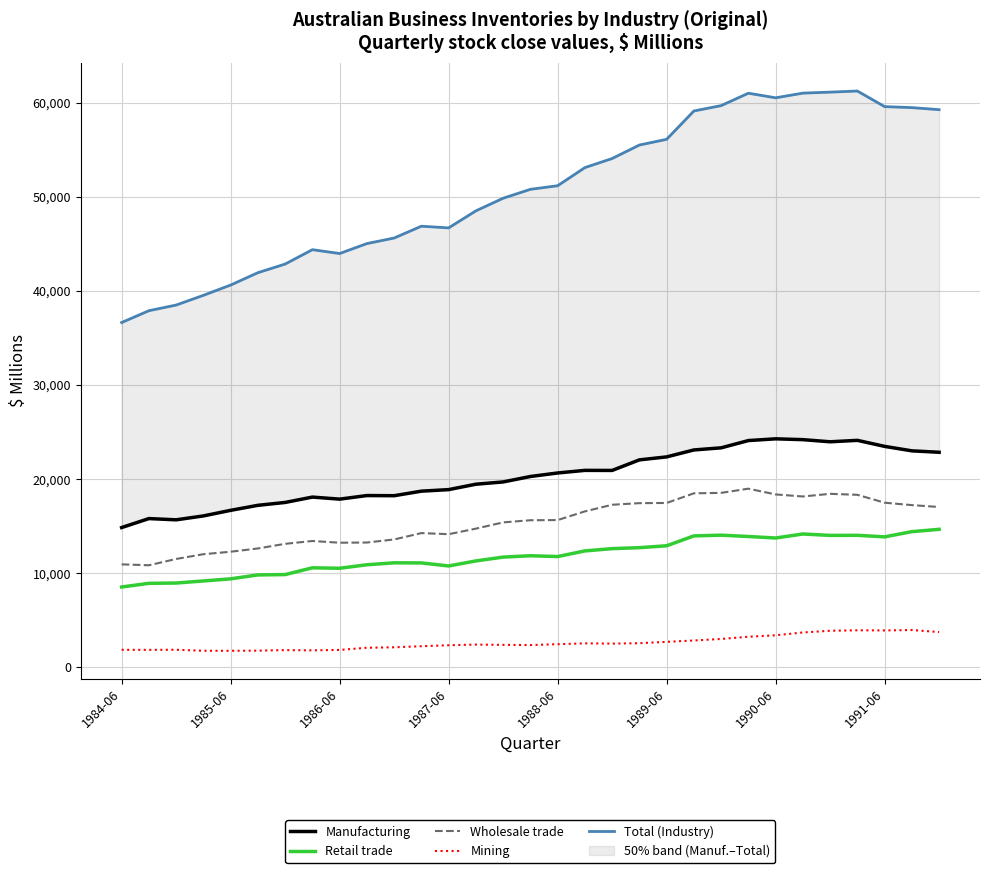

At which category is the sum across all series the highest?

27